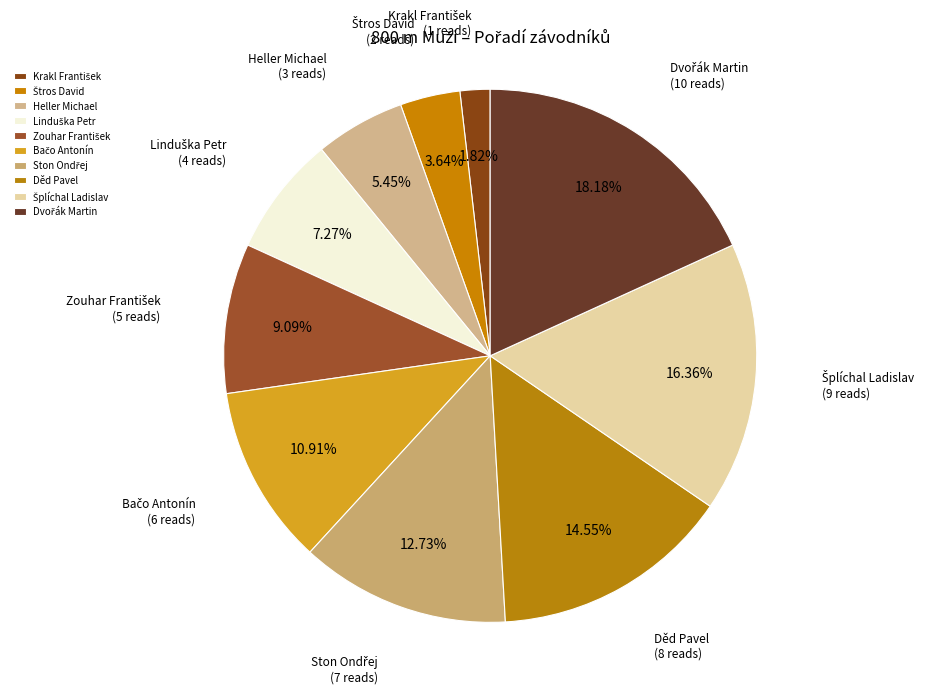

What percentage is the Heller Michael slice, to the nearest percent?

5%